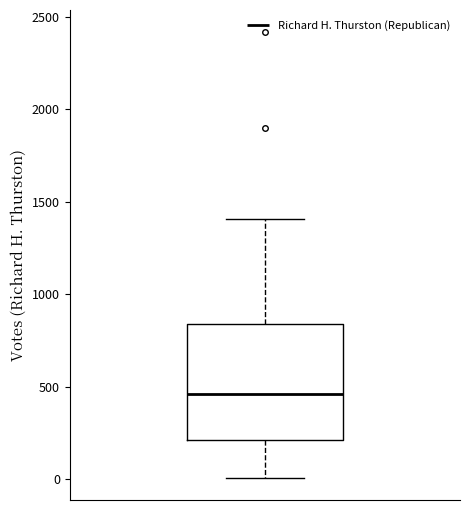

Where does the lower whisker of the box end on the y-axis? The values are not printed on the chart, so give them approximately, as read against the axis.

0